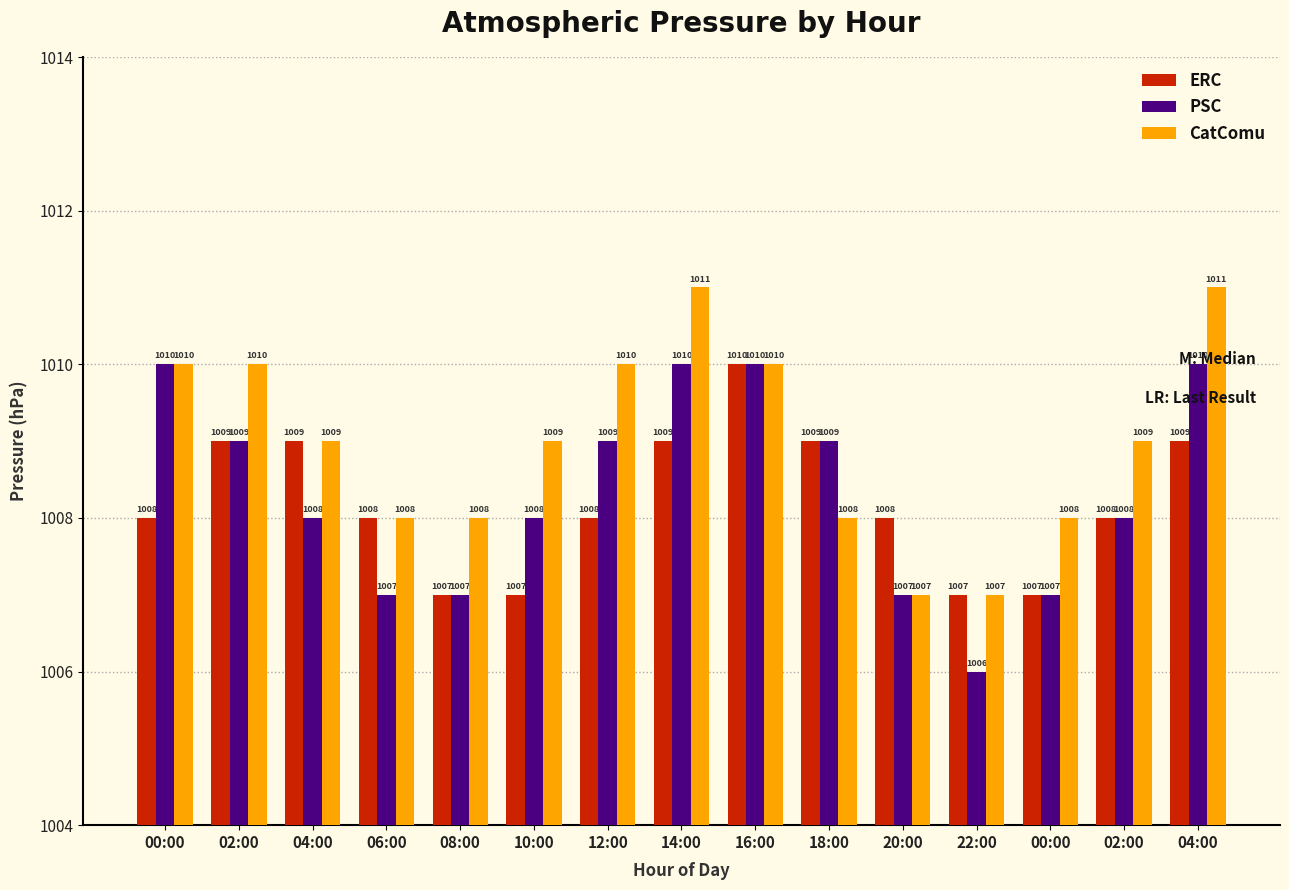

Reading left to right, transcribe all the data shown in this chart.

ERC: 1008	1009	1009	1008	1007	1007	1008	1009	1010	1009	1008	1007	1007	1008	1009
PSC: 1010	1009	1008	1007	1007	1008	1009	1010	1010	1009	1007	1006	1007	1008	1010
CatComu: 1010	1010	1009	1008	1008	1009	1010	1011	1010	1008	1007	1007	1008	1009	1011